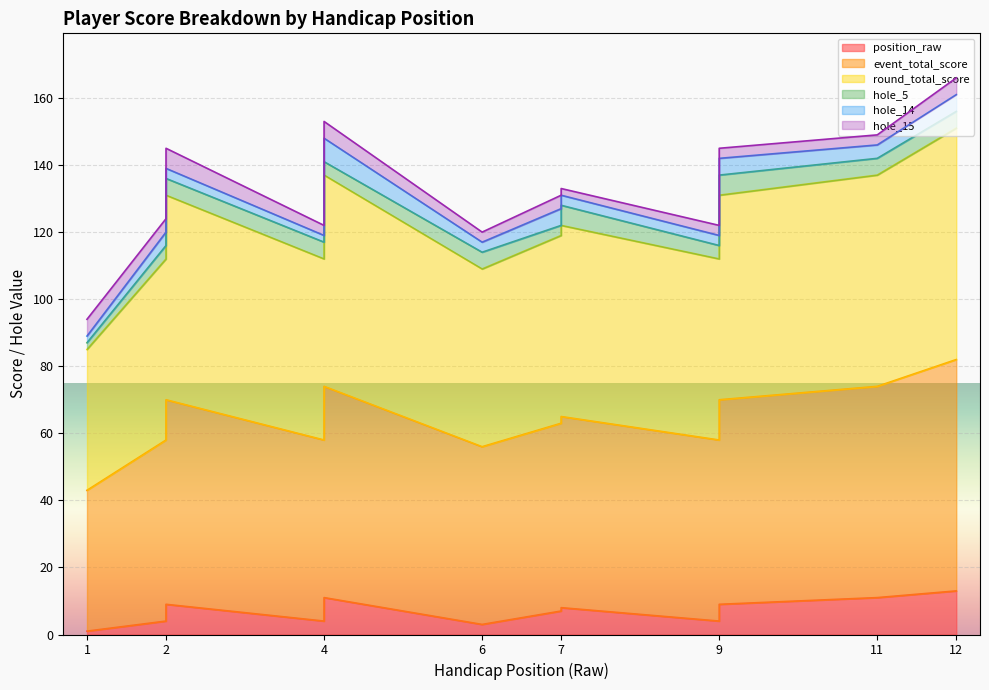

Where is the first local minimum for round_total_score?

4